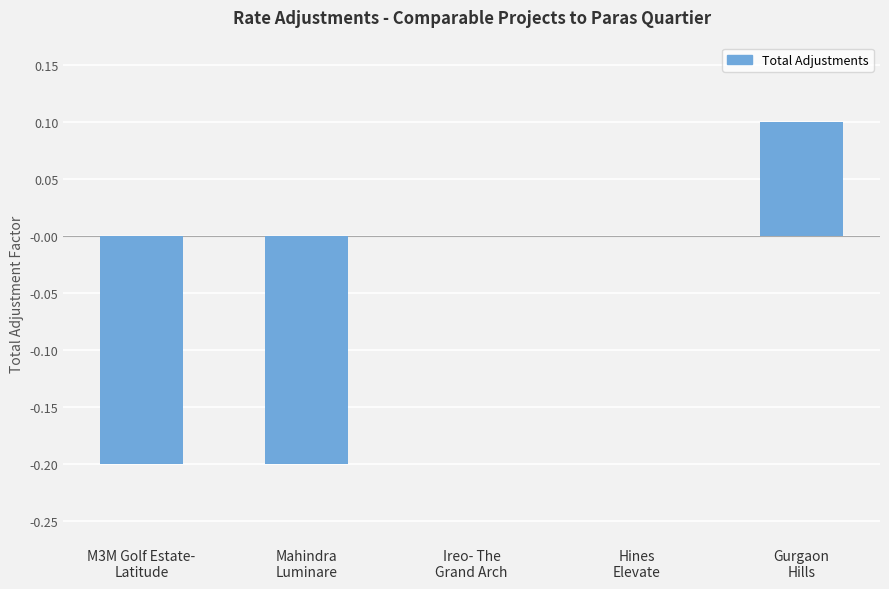

How many distinct data groups are displayed?

1